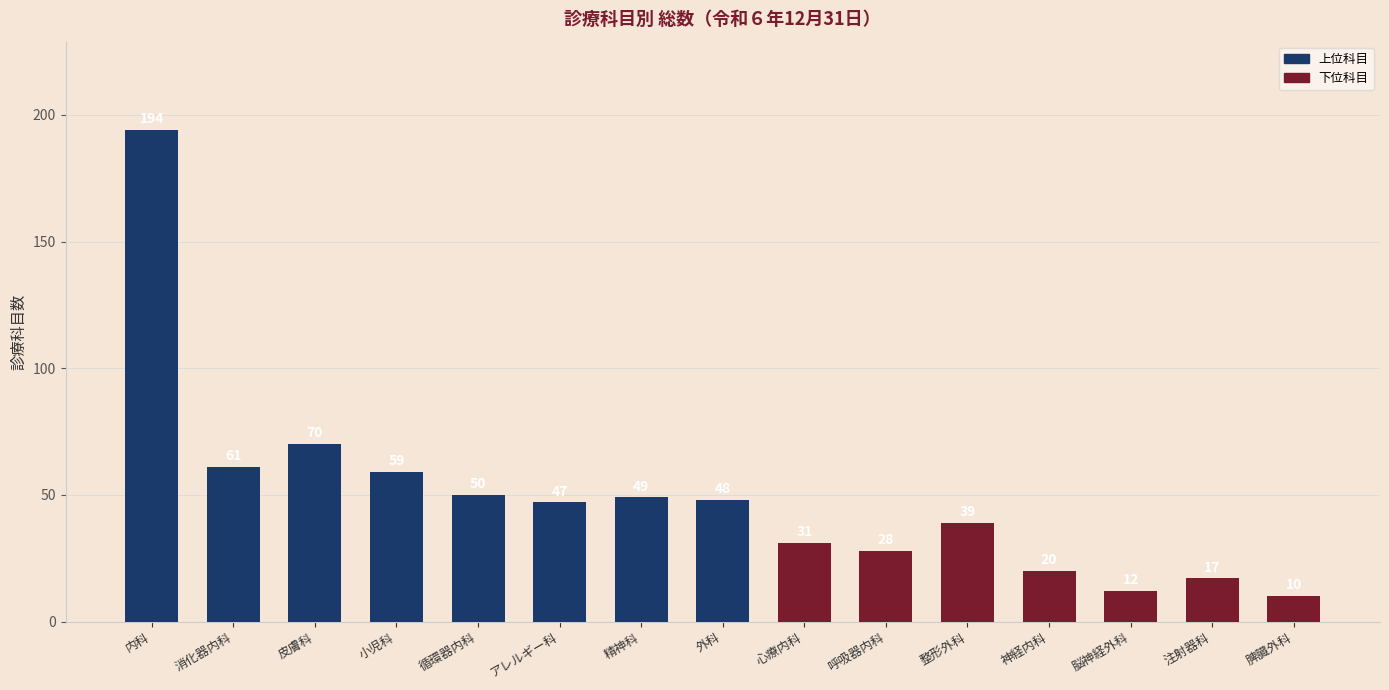

At which label is the value closest to 102?

皮膚科